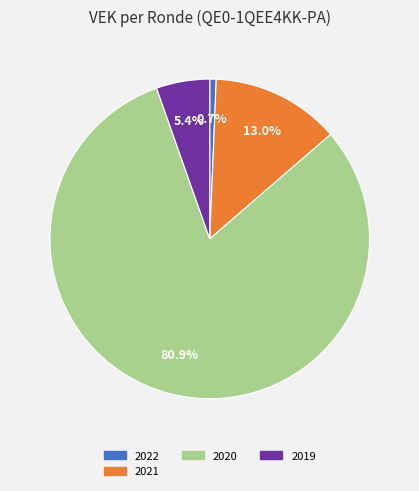

Does 2020 account for over 50% of the chart?

Yes